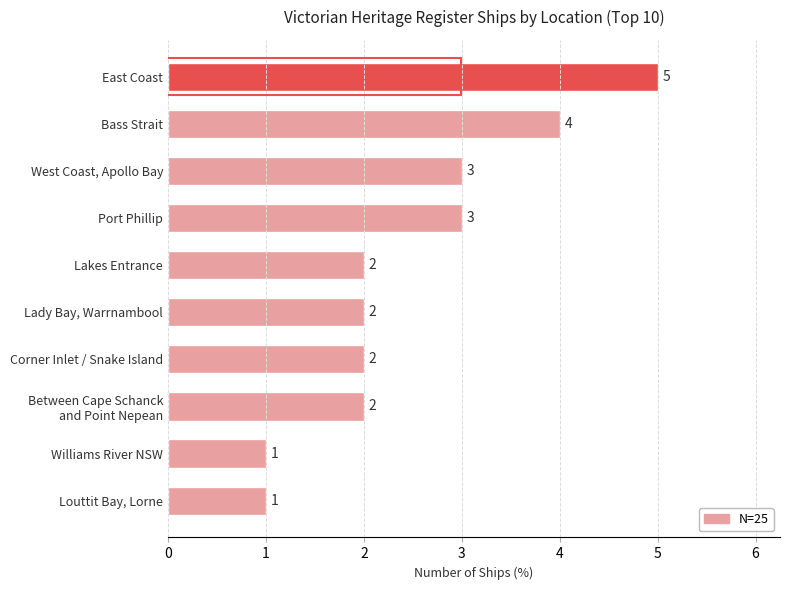

The chart shows a value of 2 at Lady Bay, Warrnambool. True or false?

True